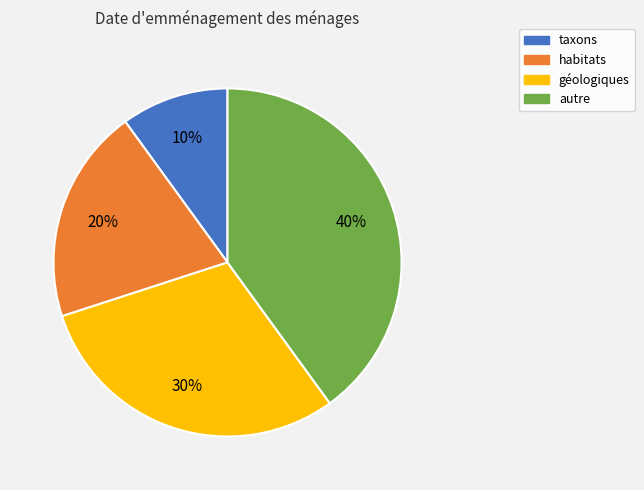

Which category has the smallest portion of the pie?

taxons